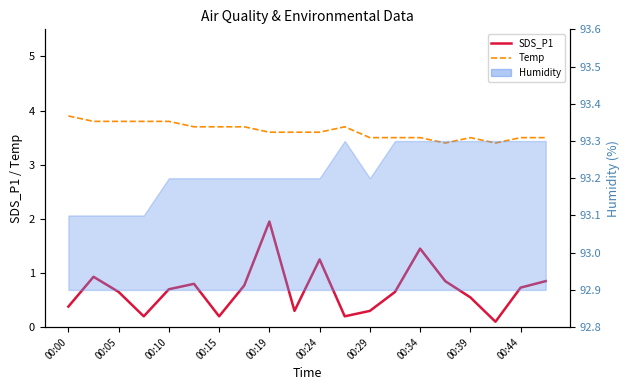

Read the Temp value at 00:05.

3.8